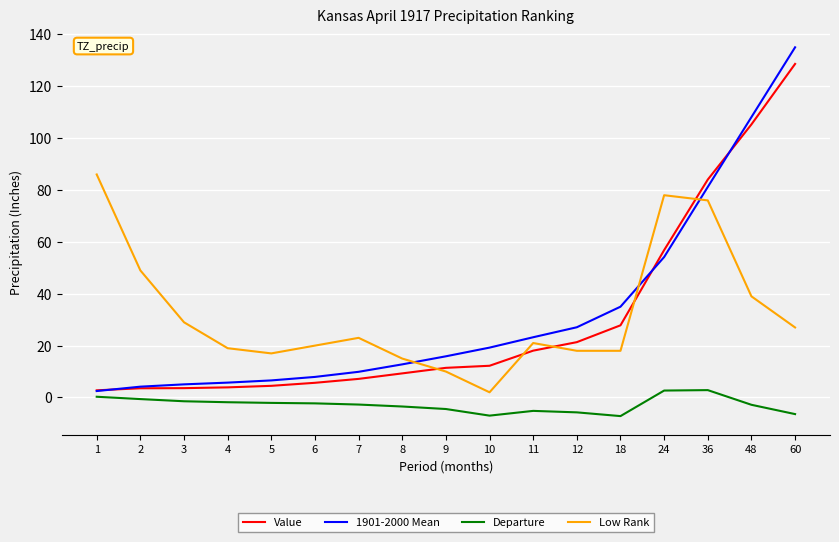

At which category is the sum across all series the highest?

60